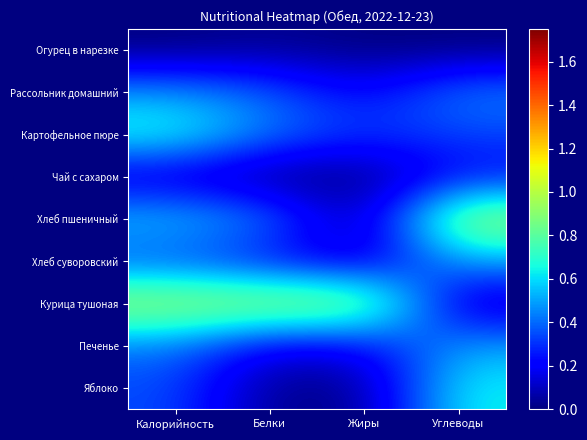

Which label corresponds to the smallest value in the chart?

Калорийность